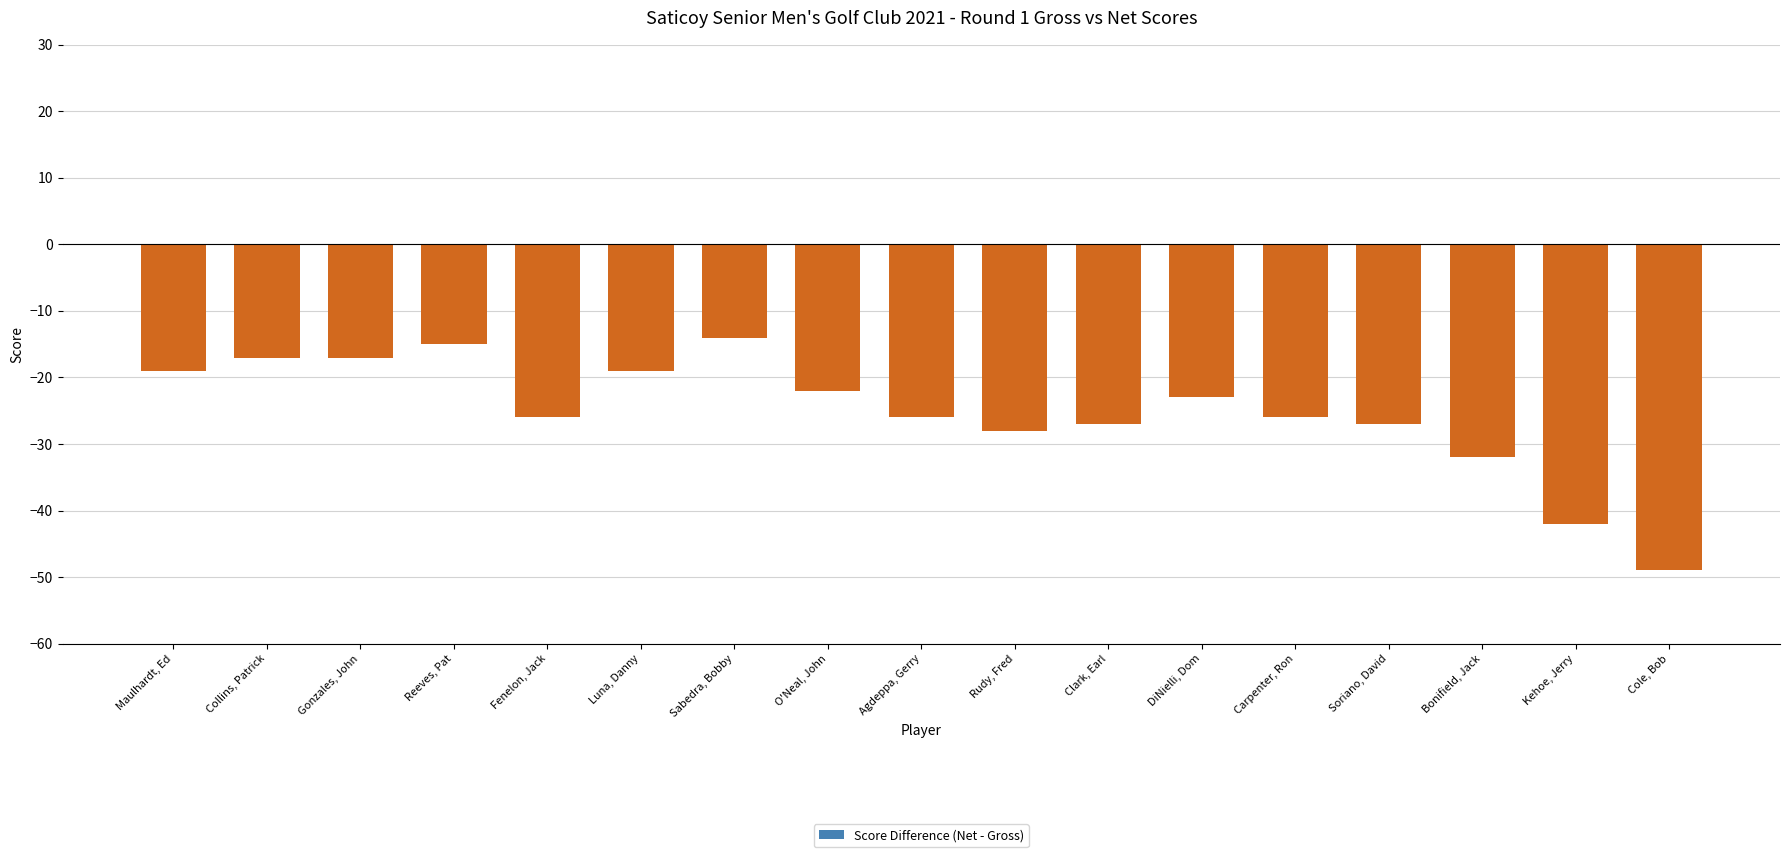

What is the difference between the second highest and minimum values?

34